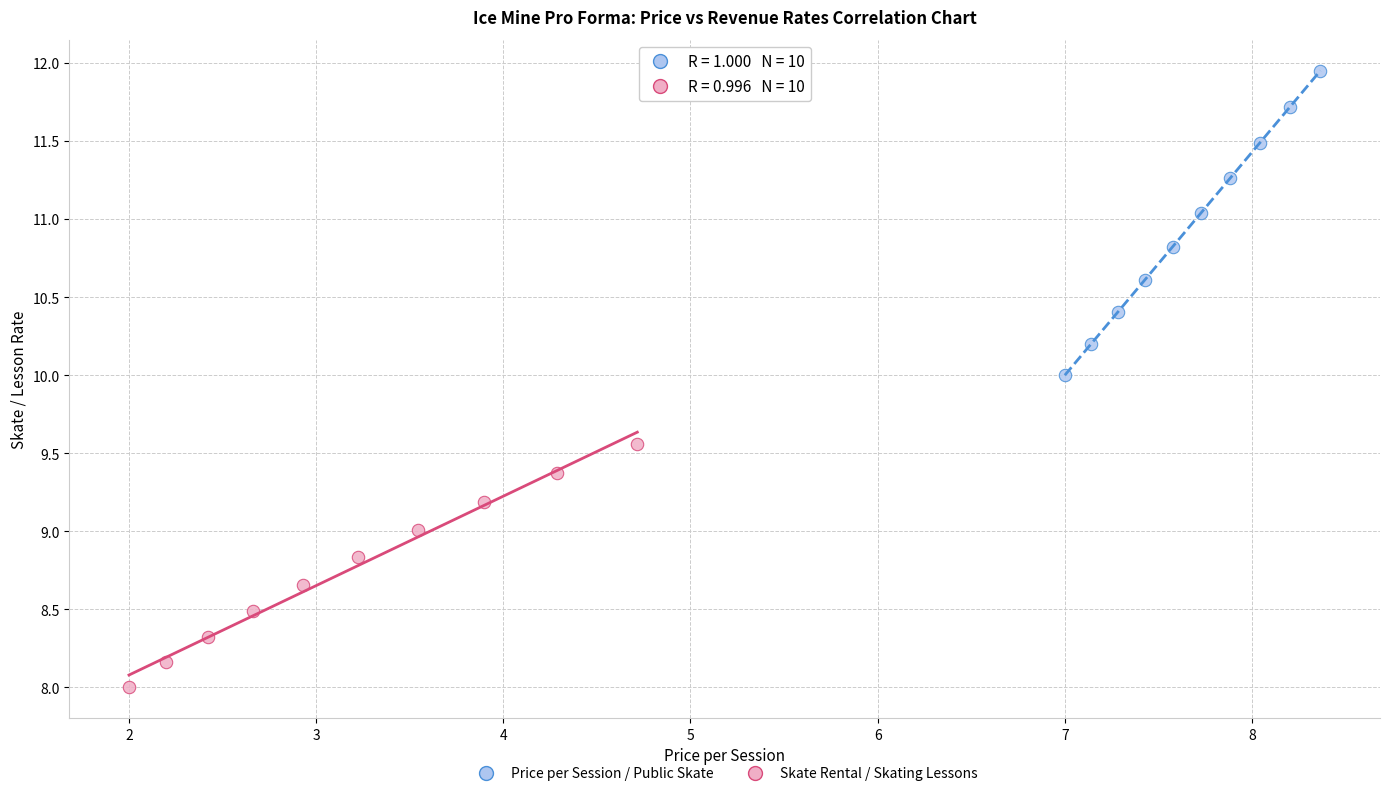

Which series has the largest Y range (max minus min)?

Price per Session / Public Skate